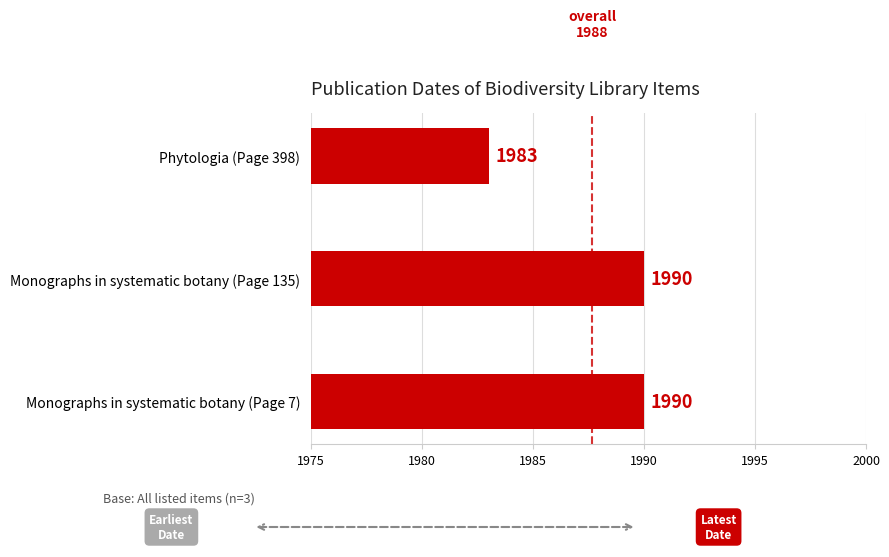

How many values are between 1983 and 1990?

3